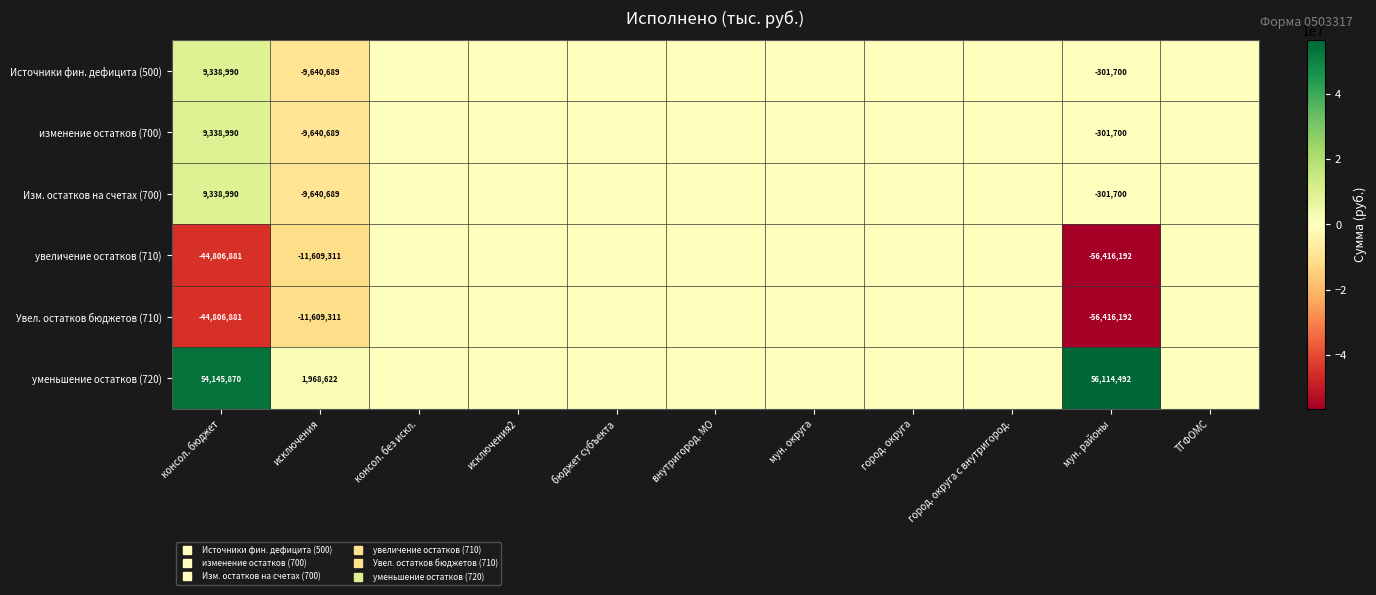

At which category is the sum across all series the highest?

консол. без искл.